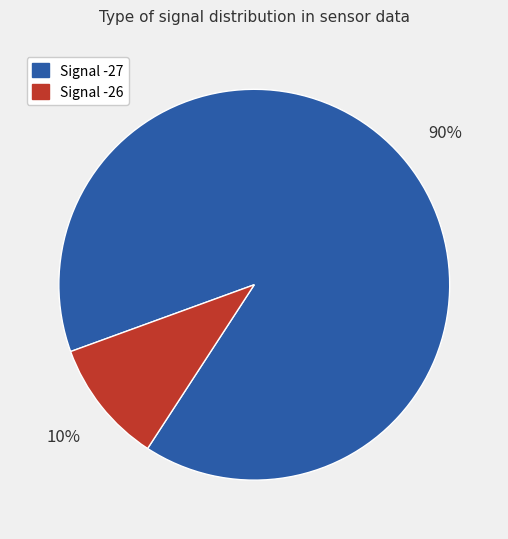

True or false: Signal -27 accounts for 64% of the total.

False